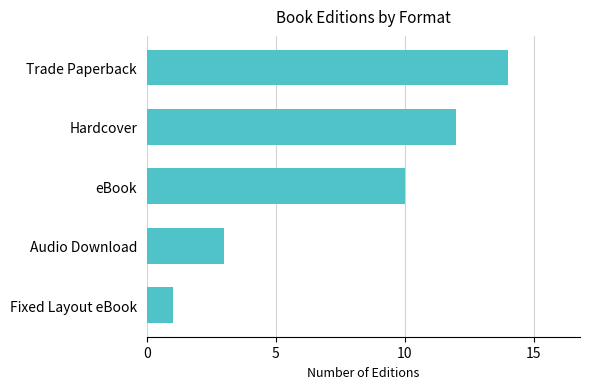

Between Audio Download and Fixed Layout eBook, which is larger?

Audio Download